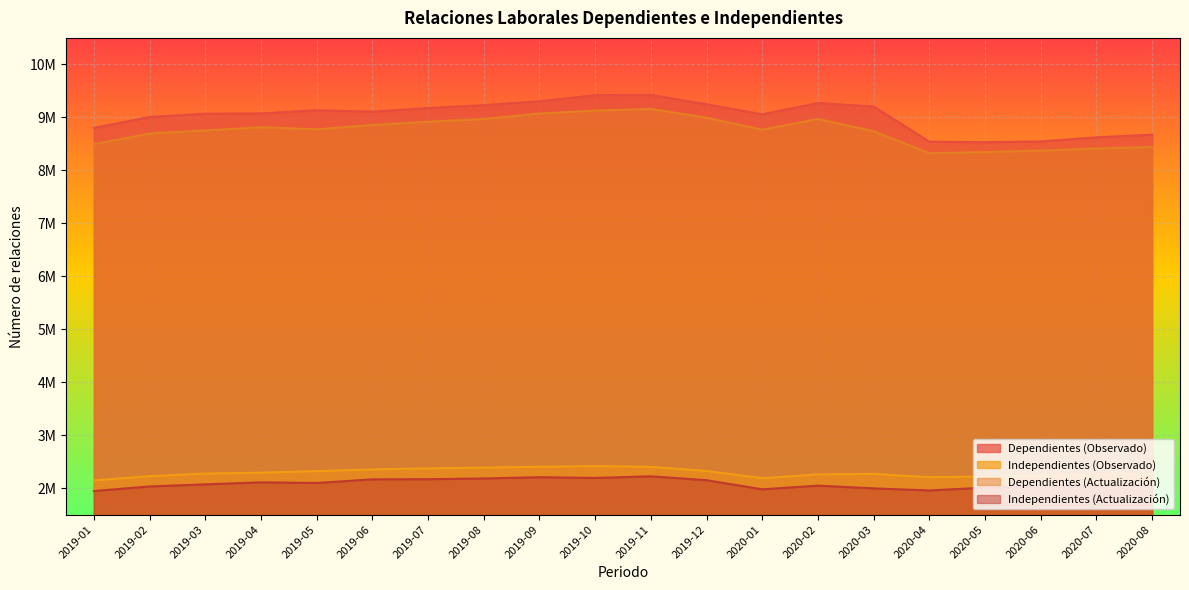

True or false: Independientes (Actualización) and Dependientes (Actualización) cross at least once.

False